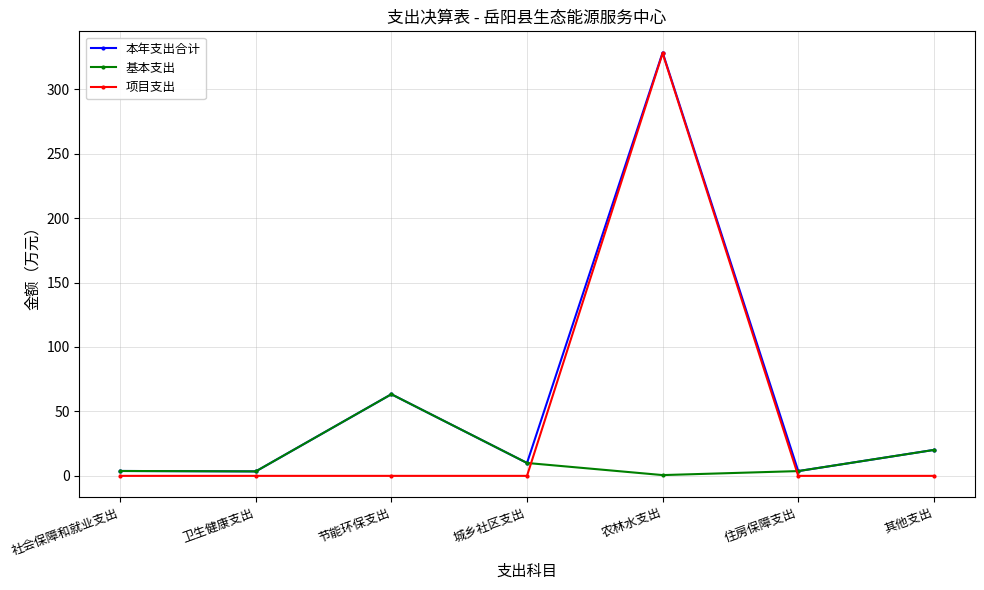

What is the maximum value shown in the chart?

328.4